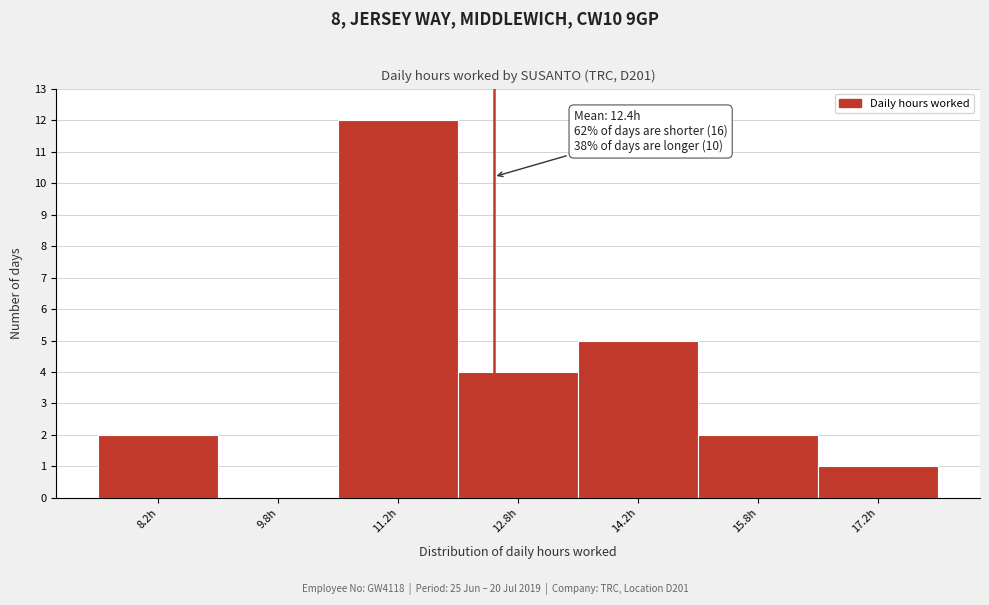

Which range on the x-axis has the tallest bar?

10.5 to 12.0